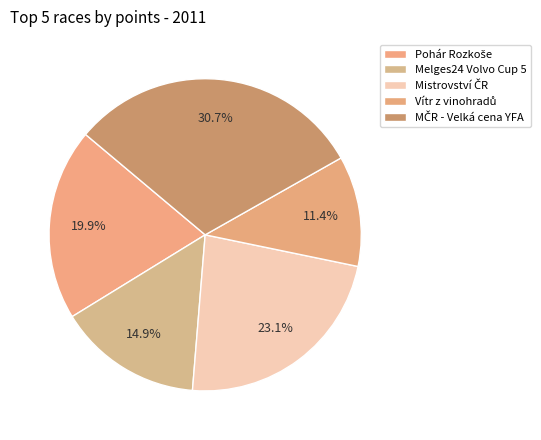

Is there a majority slice in this chart?

No